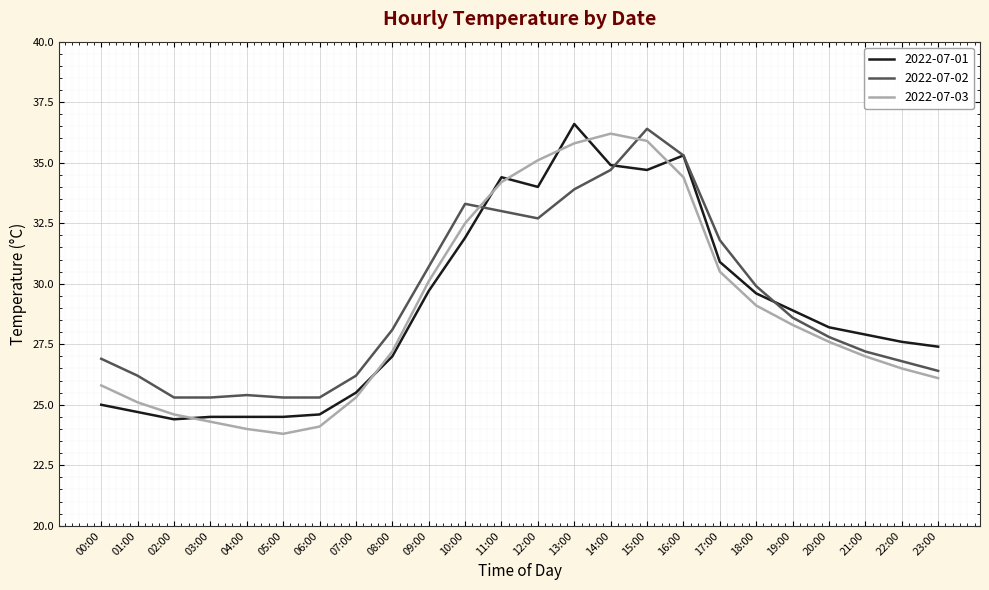

What is the lowest value of the 2022-07-02 series?

25.3